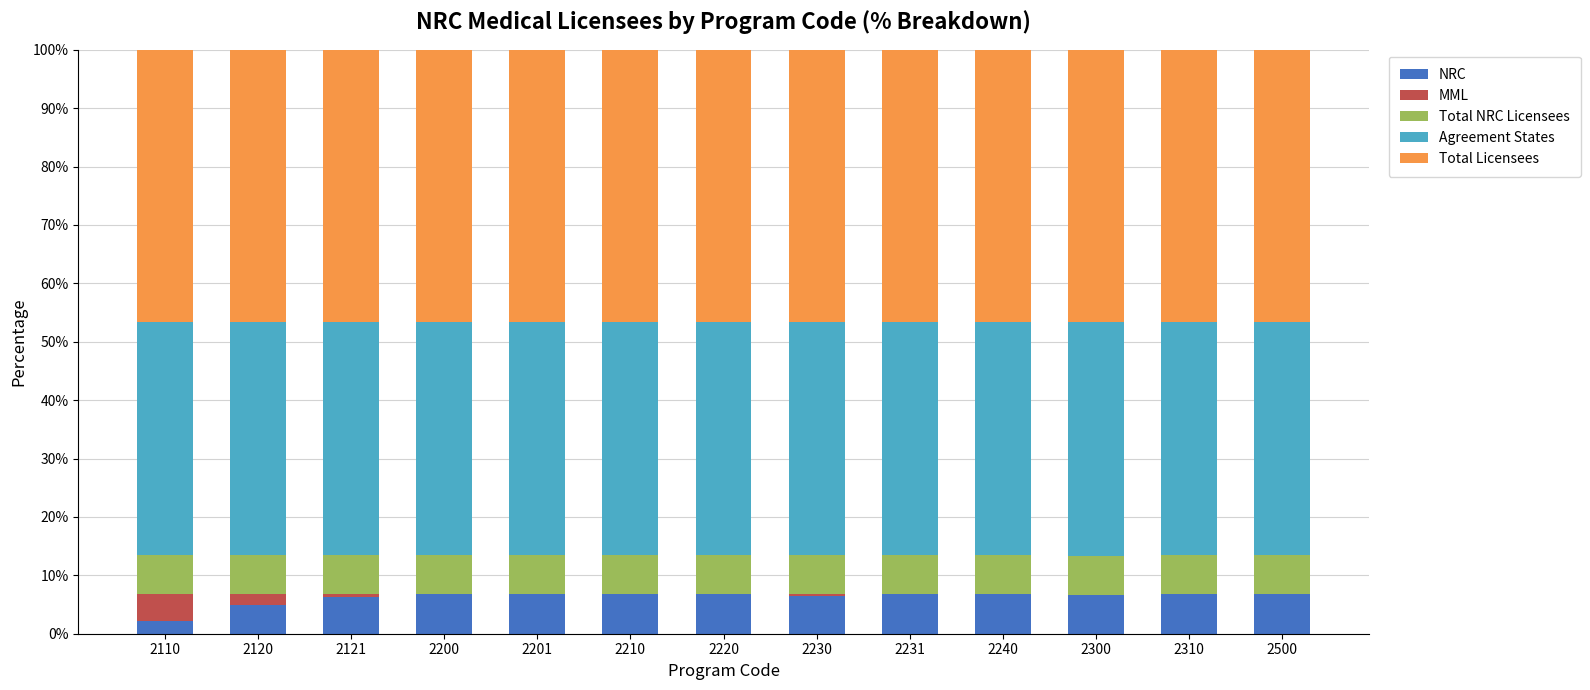

Are the bars grouped side by side (vs. stacked)?

No